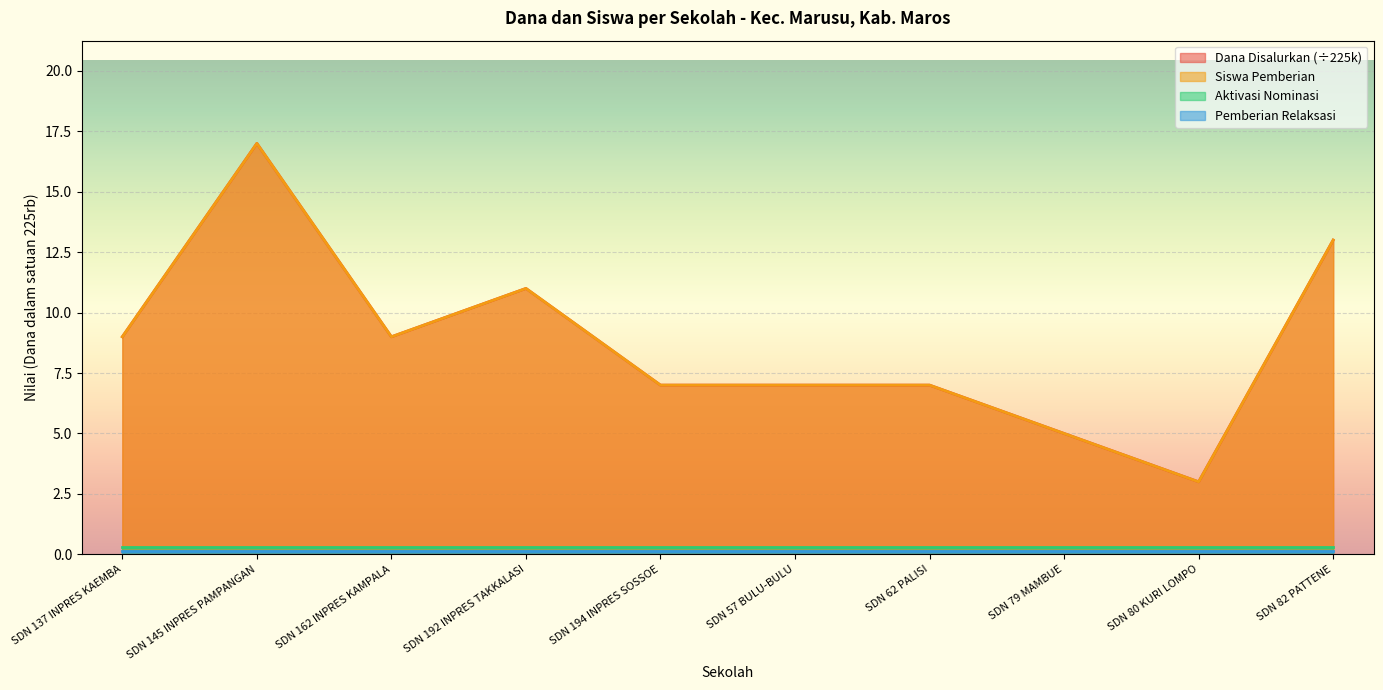

What is the difference between the Siswa Pemberian values at SDN 162 INPRES KAMPALA and SDN 145 INPRES PAMPANGAN?

8